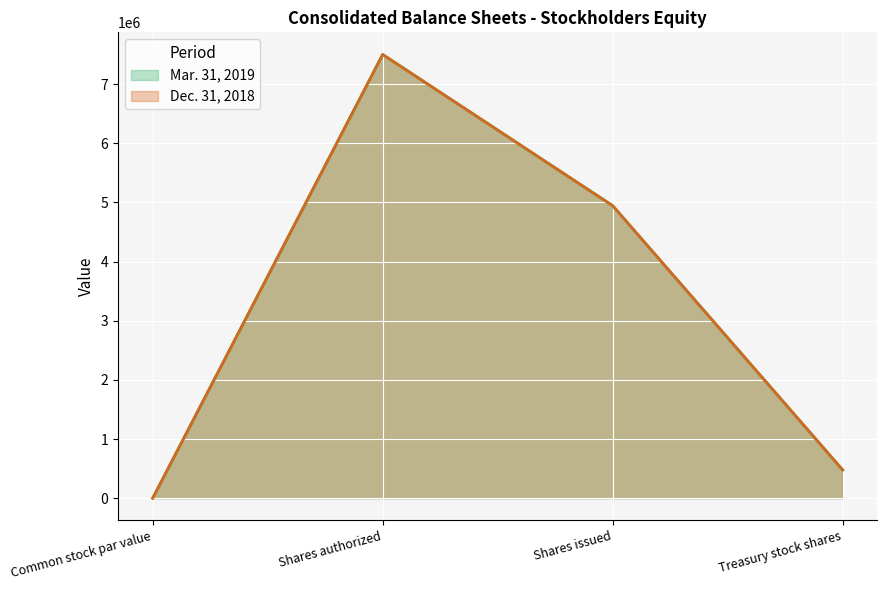

True or false: Dec. 31, 2018 and Mar. 31, 2019 cross at least once.

False